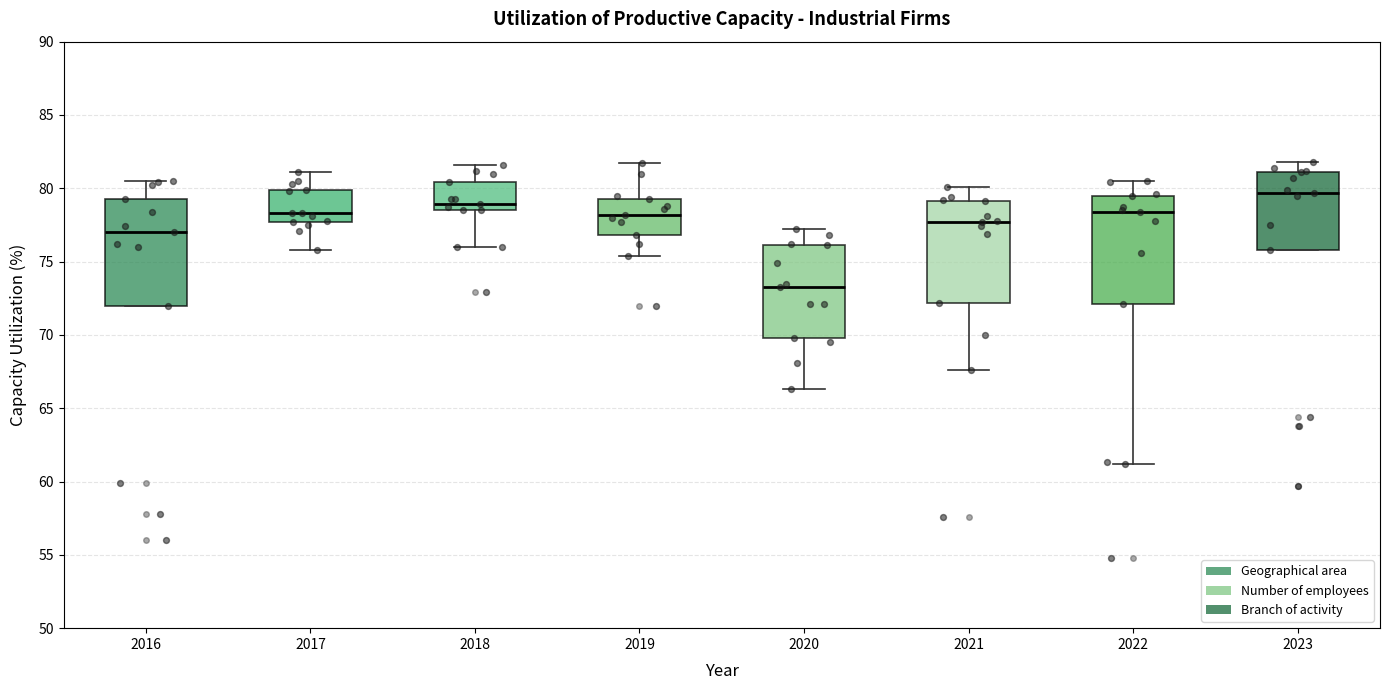

Where does the median line of the box at x = 2017 sit on the y-axis? The values are not printed on the chart, so give them approximately, as read against the axis.

78.5